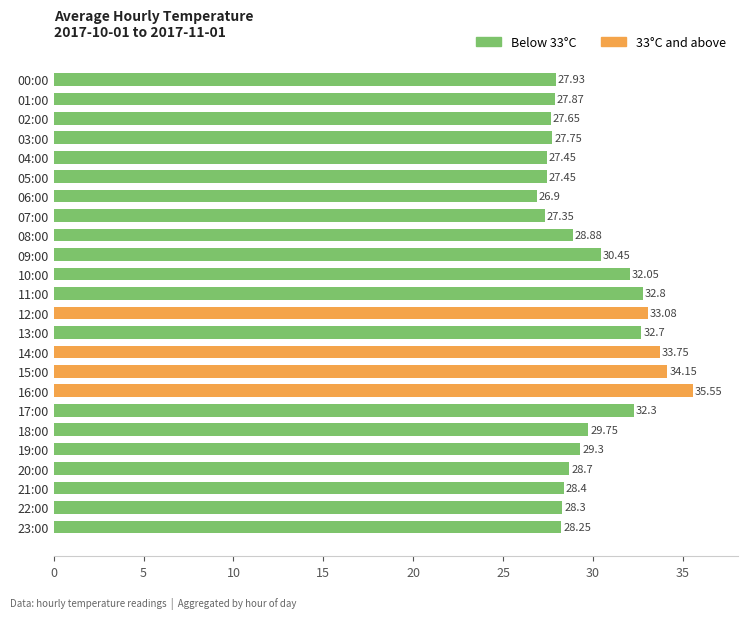

Approximately how many times larger is the value at 02:00 compared to 23:00?

1.0